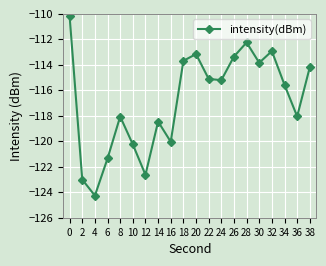

What value does the data have at 14?

-118.5